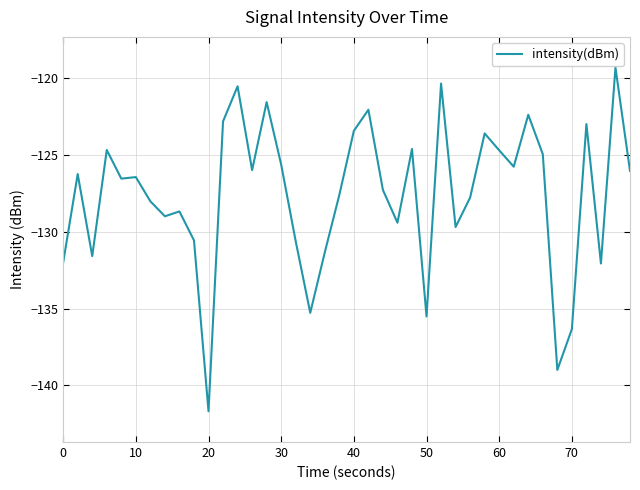

How many categories are shown in the chart?

40